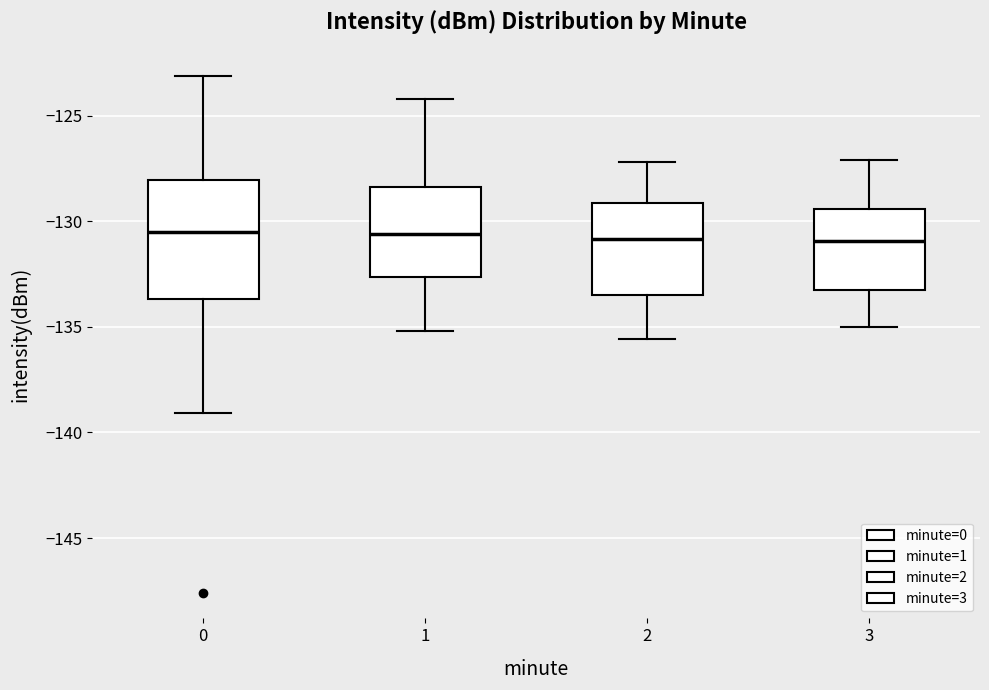

Reading left to right, read every box against the y-axis: the position of its median line, the range the box covers, and the ends of its whiskers. The values are not printed on the chart, so give them approximately, as read against the axis.

0: median -130.5, box -133.5 to -128.0, whiskers -139.0 to -123.0
1: median -130.5, box -132.5 to -128.5, whiskers -135.0 to -124.0
2: median -131.0, box -133.5 to -129.0, whiskers -135.5 to -127.0
3: median -131.0, box -133.5 to -129.5, whiskers -135.0 to -127.0